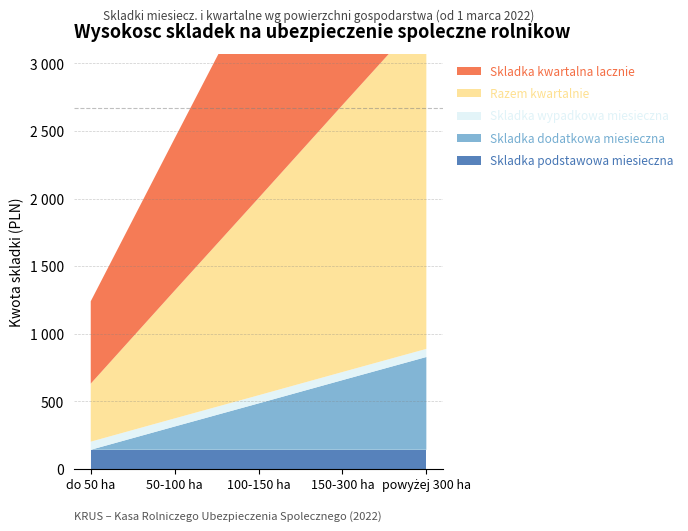

Reading left to right, transcribe all the data shown in this chart.

Skladka podstawowa miesieczna: 143	143	143	143	143
Skladka dodatkowa miesieczna: 0	172	343	515	686
Skladka wypadkowa miesieczna: 60	60	60	60	60
Razem kwartalnie: 429	945	1458	1974	2487
Skladka kwartalna lacznie: 609	1125	1638	2154	2667